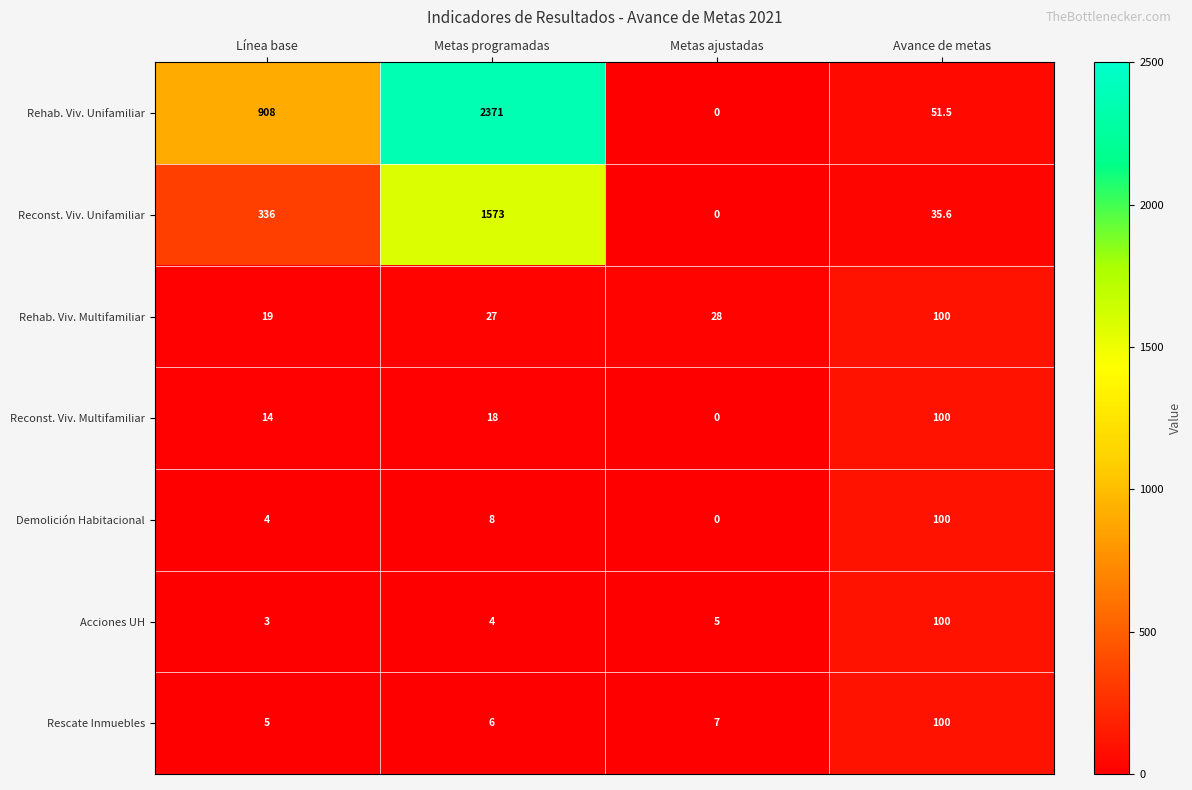

At which category does the chart reach its minimum across all series?

Metas ajustadas